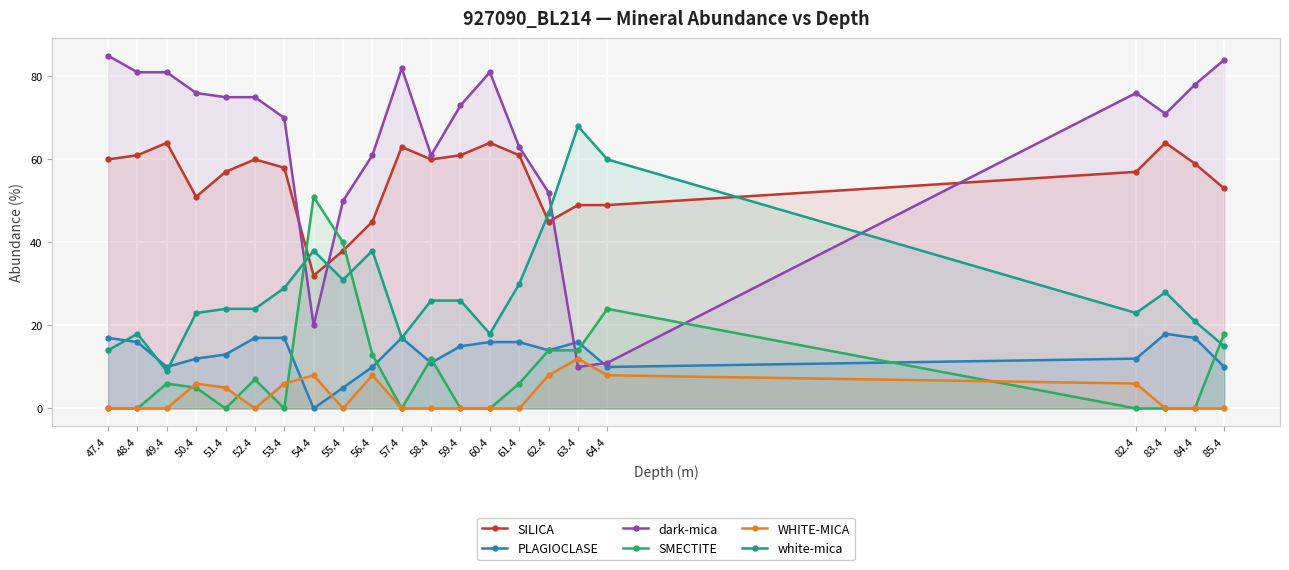

Where is the first local maximum for PLAGIOCLASE?

57.4